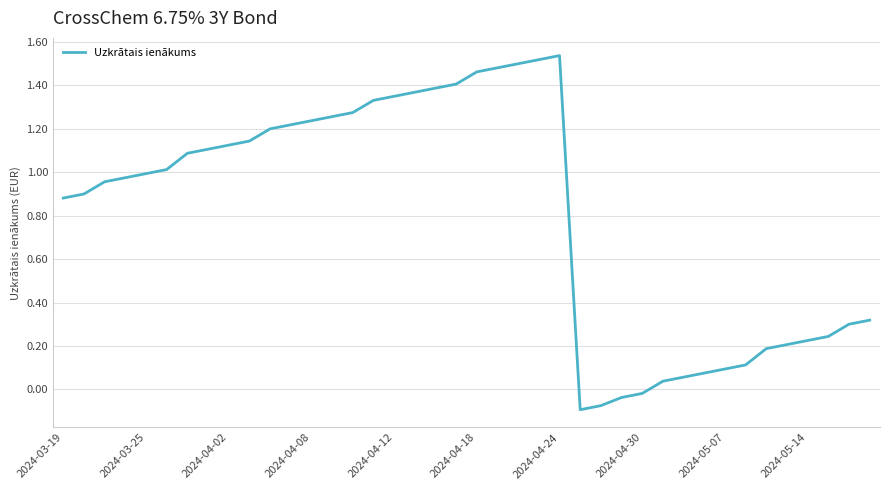

What is the difference between the maximum and second lowest values?

1.6